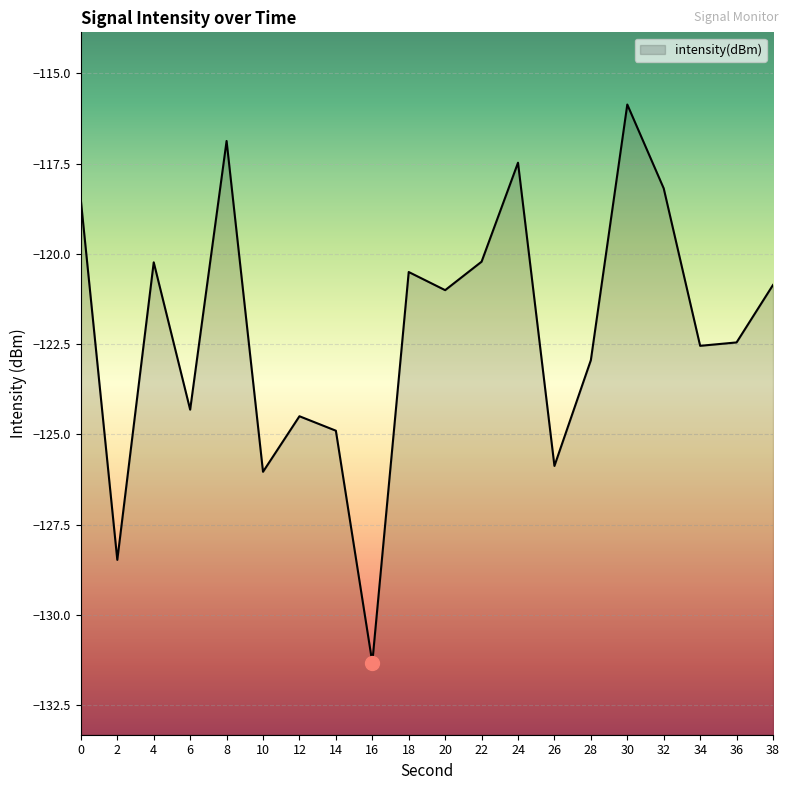

How many interior local valleys (lower than both neighbors) does the data have?

7